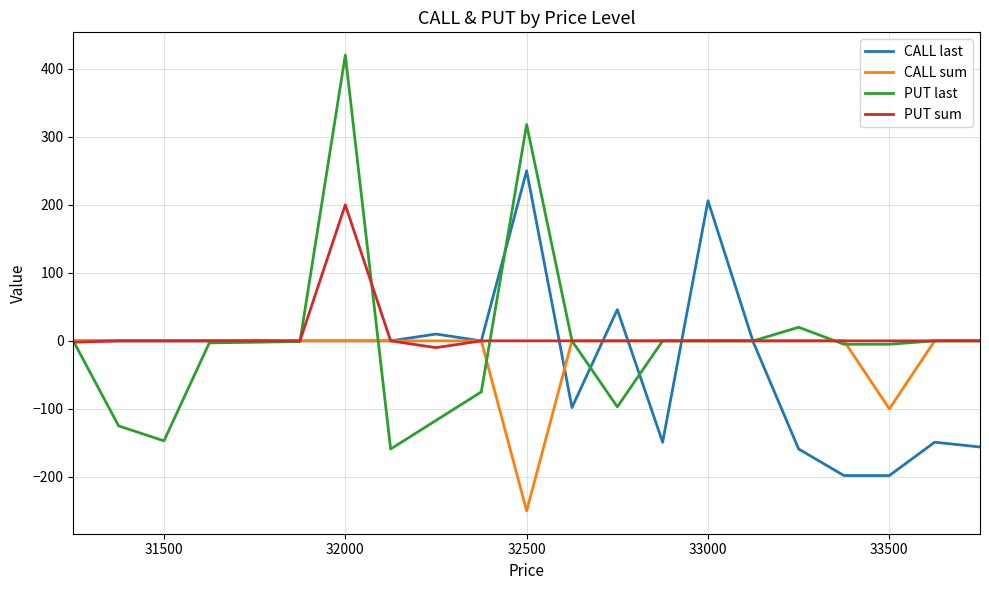

List the series in order of their overall mean, highest first.

PUT sum, PUT last, CALL sum, CALL last